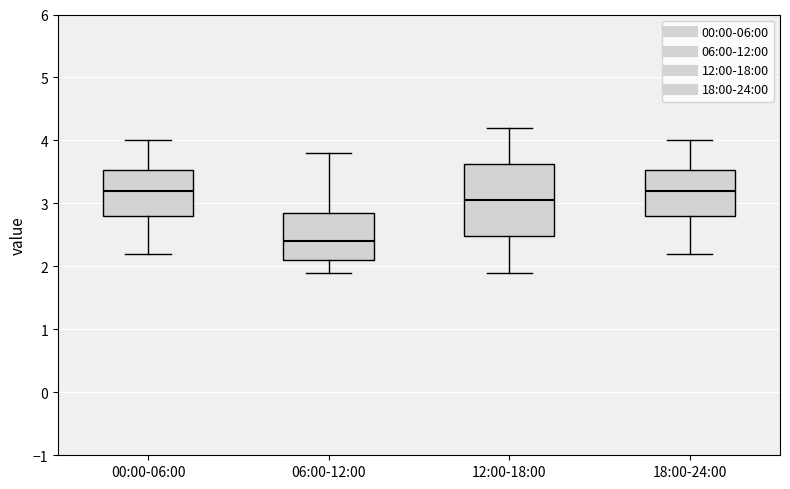

Reading left to right, transcribe this box plot: for each box, give where its median line is, the range the box spans, and where its two whiskers end, as read against the y-axis. The values are not printed on the chart, so give them approximately, as read against the axis.

00:00-06:00: median 3.2, box 2.8 to 3.5, whiskers 2.2 to 4.0
06:00-12:00: median 2.4, box 2.1 to 2.9, whiskers 1.9 to 3.8
12:00-18:00: median 3.1, box 2.5 to 3.6, whiskers 1.9 to 4.2
18:00-24:00: median 3.2, box 2.8 to 3.5, whiskers 2.2 to 4.0